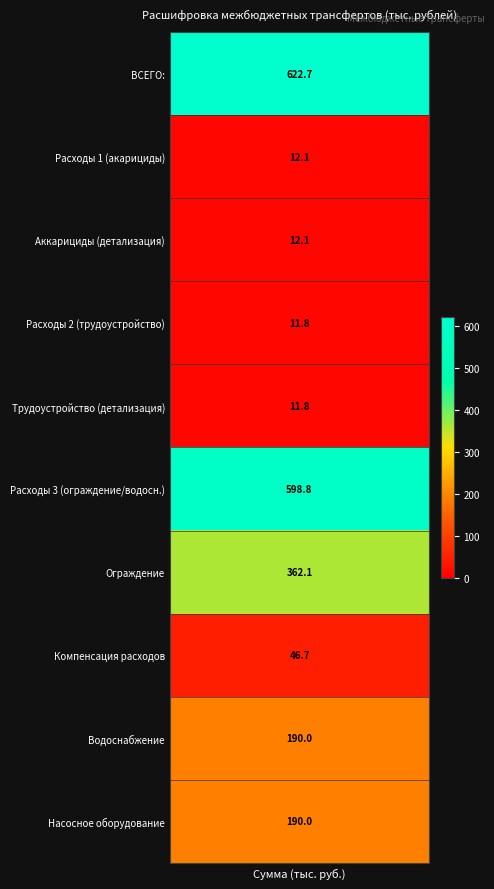

Reading left to right, what are all the values shown in this chart?

values=622.7	1=12.1	2=12.1	3=11.8	4=11.8	5=598.8	6=362.1	7=46.7	8=190.0	9=190.0